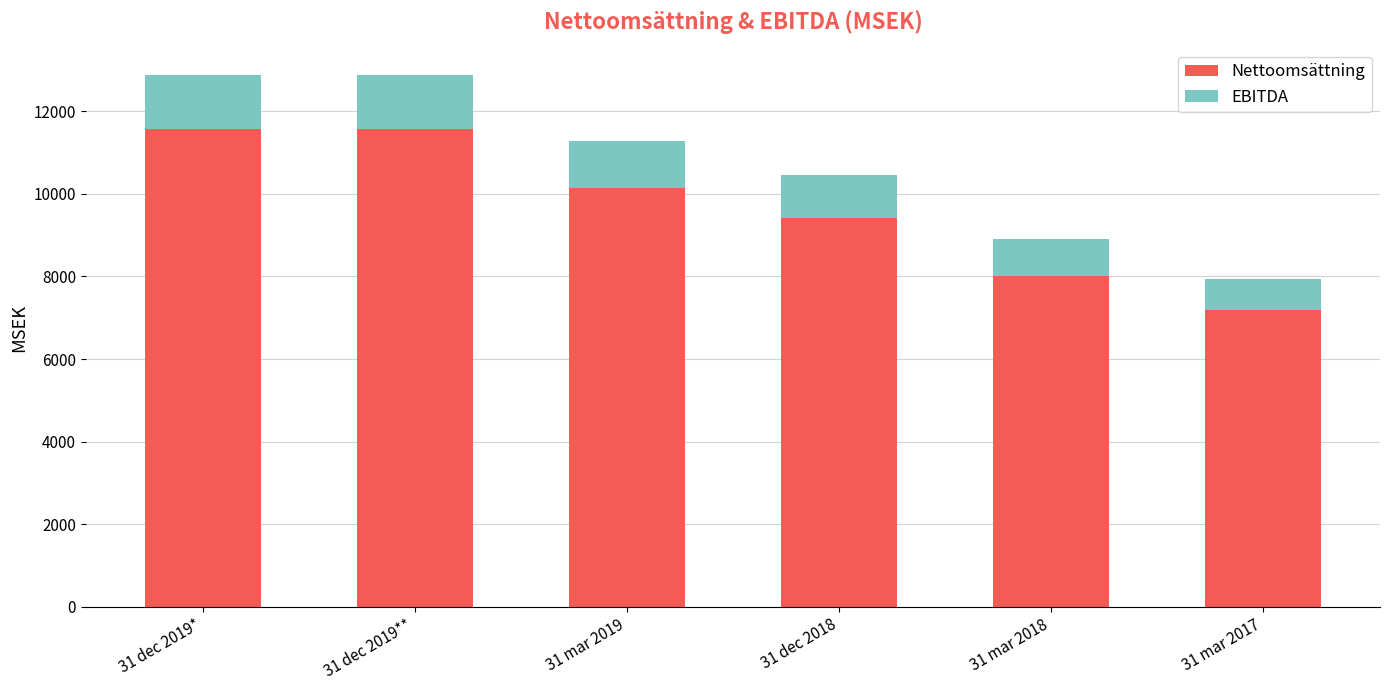

What is the total value across all series at 31 dec 2019**?

12879